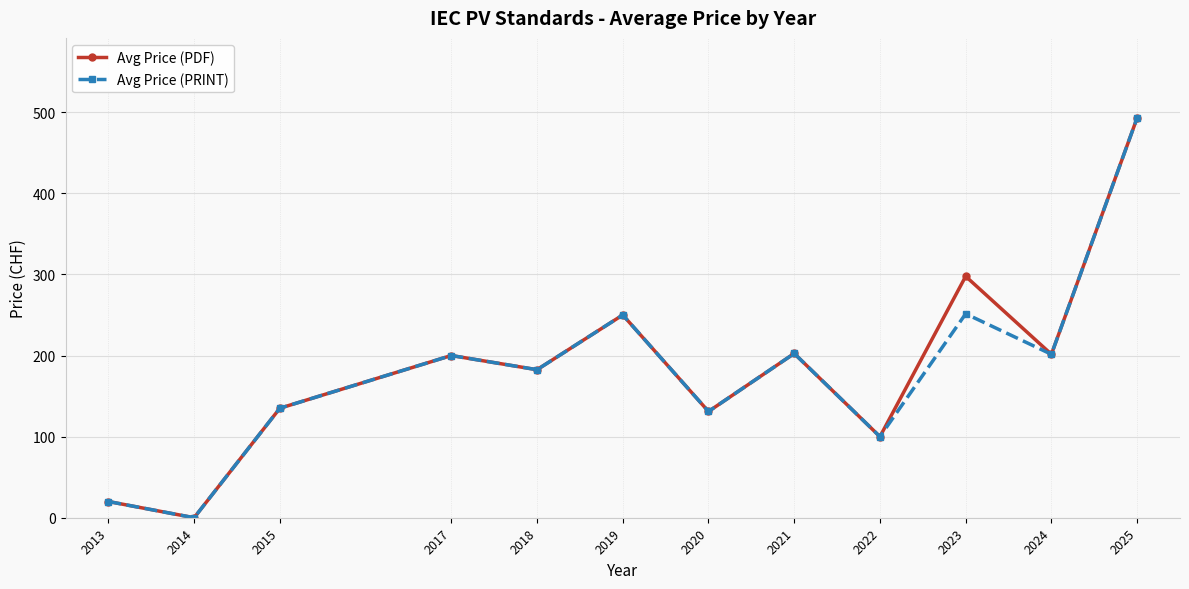

What is the difference between the maximum and minimum values in the Avg Price (PRINT) series?

493.0